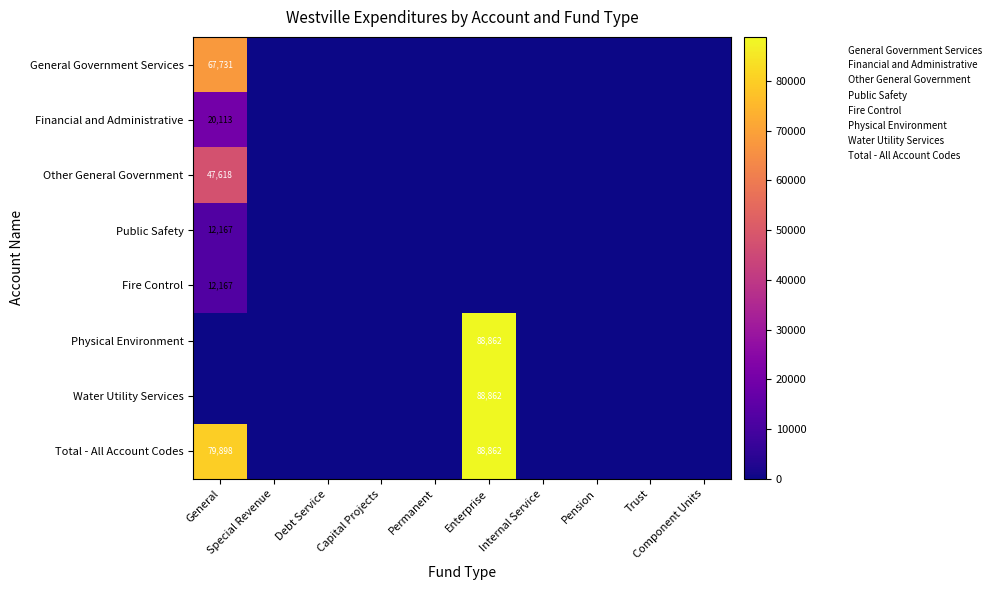

Rank the series at Trust from lowest to highest value.

General Government Services, Financial and Administrative, Other General Government, Public Safety, Fire Control, Physical Environment, Water Utility Services, Total - All Account Codes